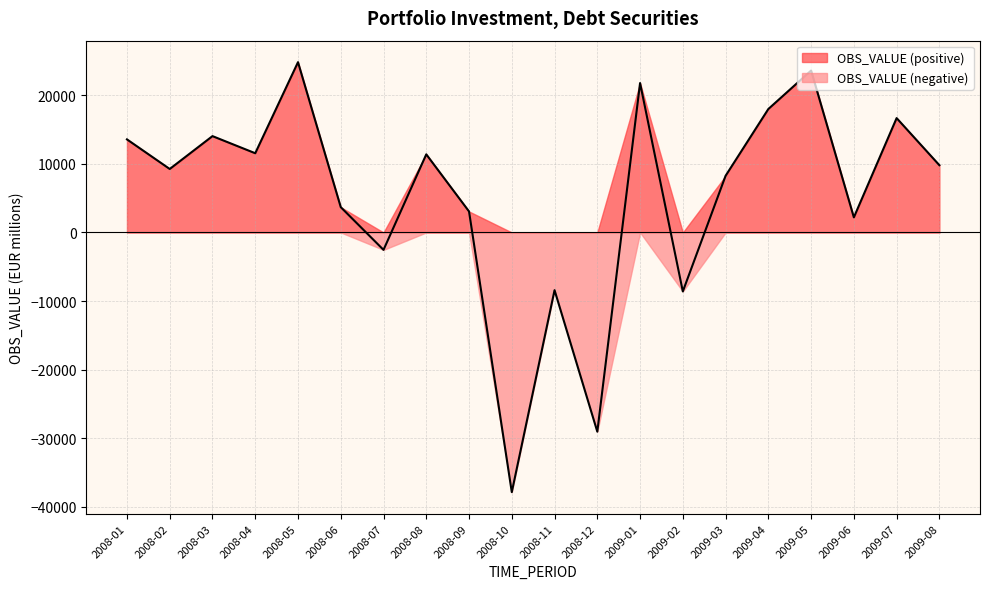

Reading left to right, what are all the values shown in this chart?

2008-01=13562.7	2008-02=9250.3	2008-03=14039.0	2008-04=11544.7	2008-05=24814.6	2008-06=3688.5	2008-07=-2535.3	2008-08=11384.1	2008-09=3061.1	2008-10=-37842.5	2008-11=-8410.7	2008-12=-29029.6	2009-01=21770.5	2009-02=-8594.0	2009-03=8257.8	2009-04=17988.9	2009-05=23597.4	2009-06=2201.2	2009-07=16664.7	2009-08=9800.3